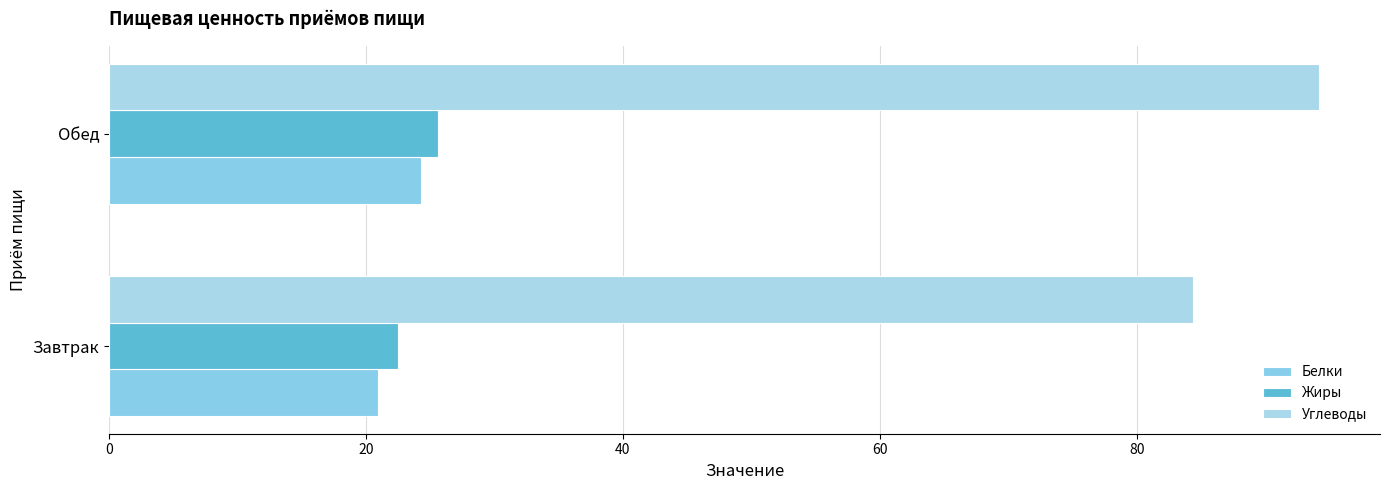

Rank the categories by Белки value from lowest to highest.

Завтрак, Обед